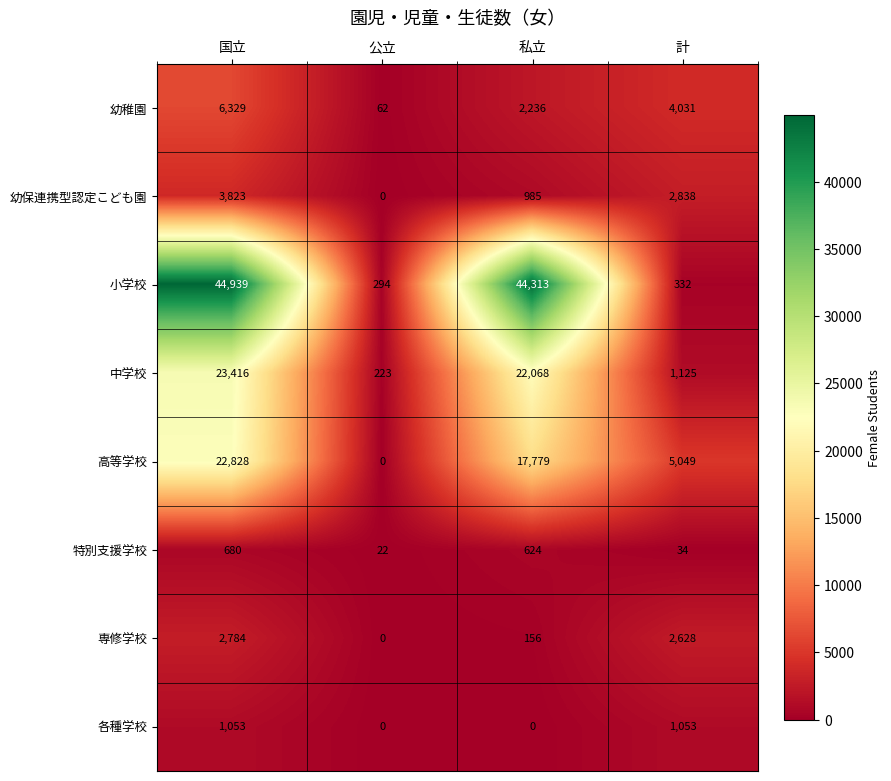

How many values in the 中学校 series are below 22068?

2